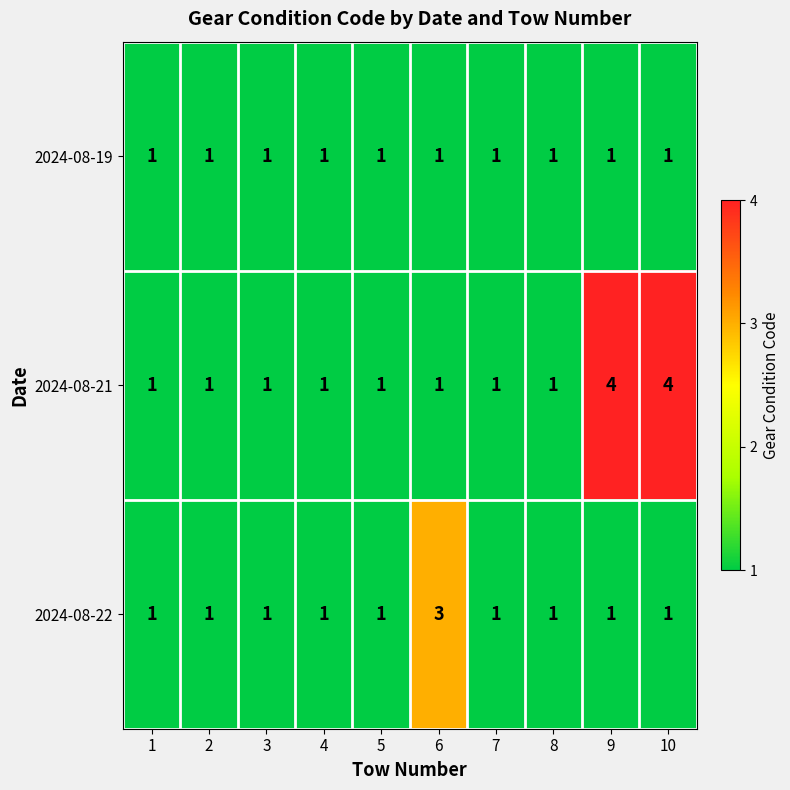

Which series has the widest spread of values?

2024-08-21